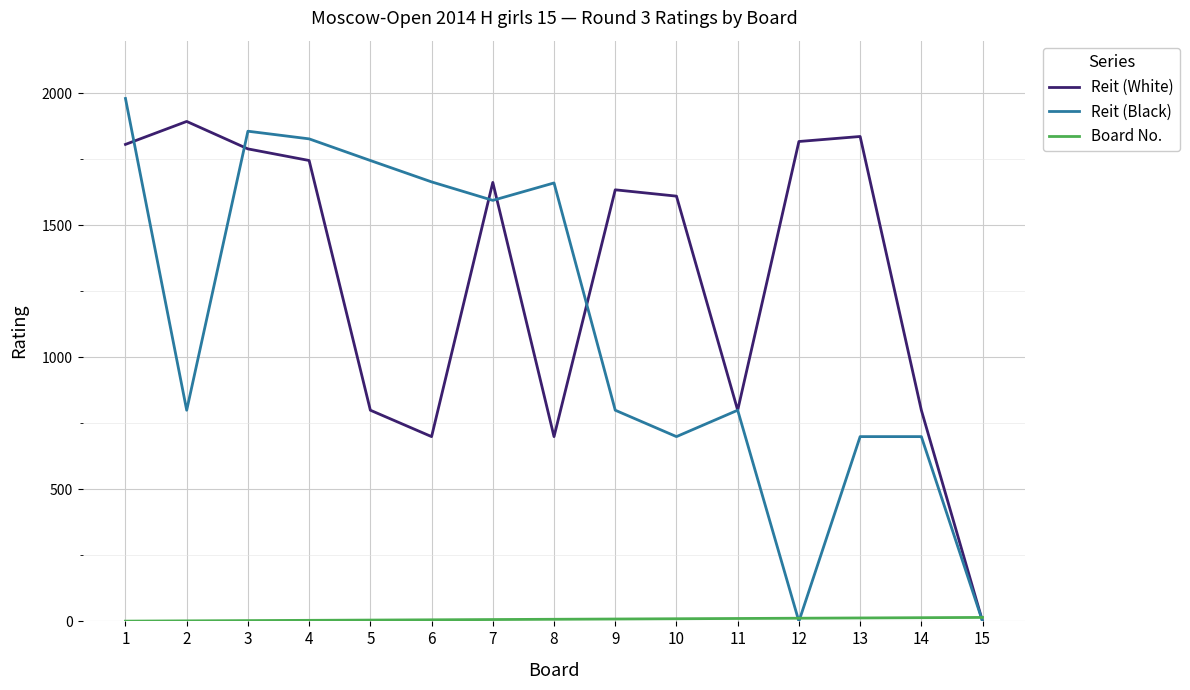

What is the maximum value shown in the chart?

1981